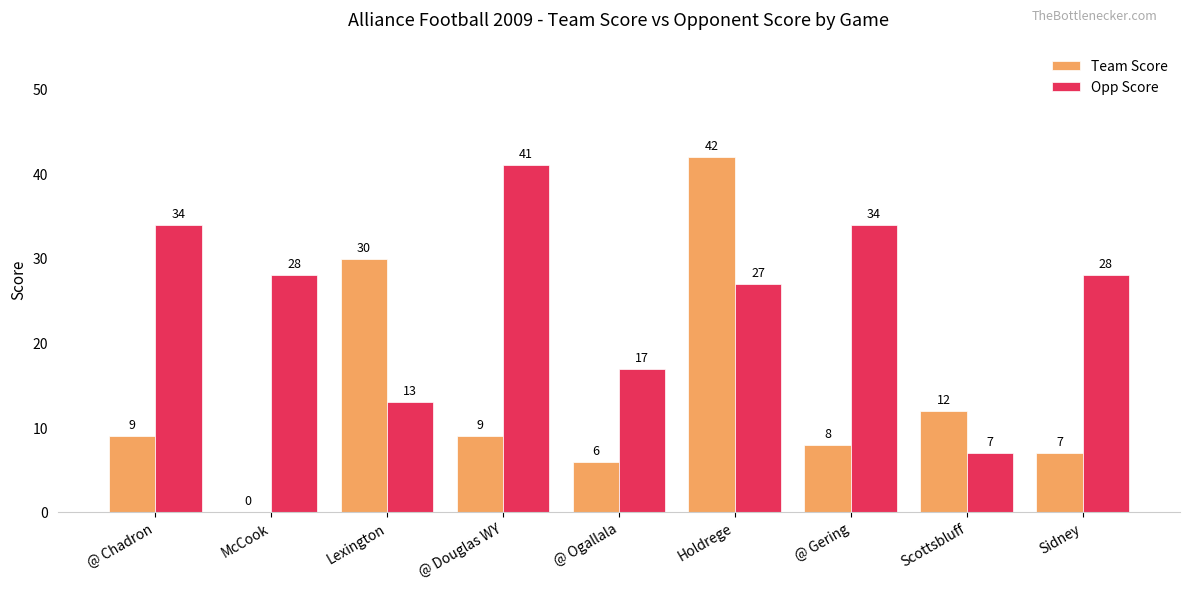

Between McCook and @ Ogallala, which series saw the biggest shift?

Opp Score